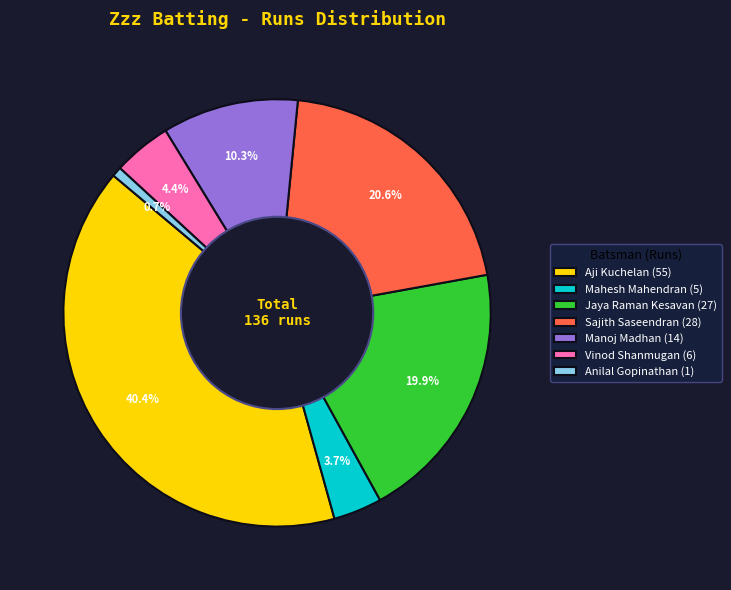

To the nearest percent, what is the average slice percentage?

14%